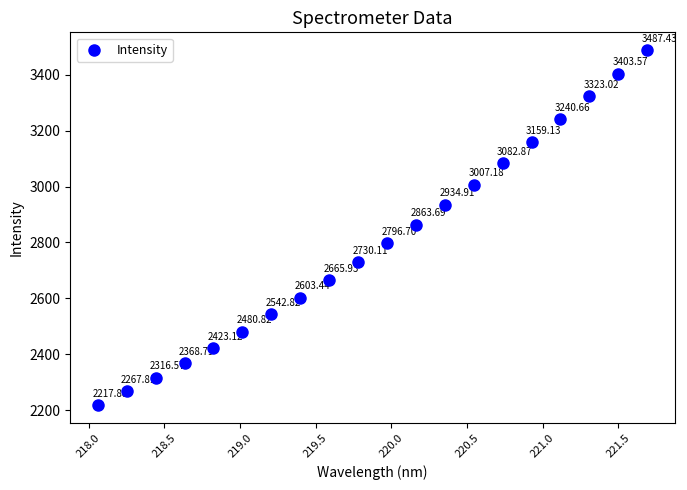

What is the range of X values (max minus min)?

3.6